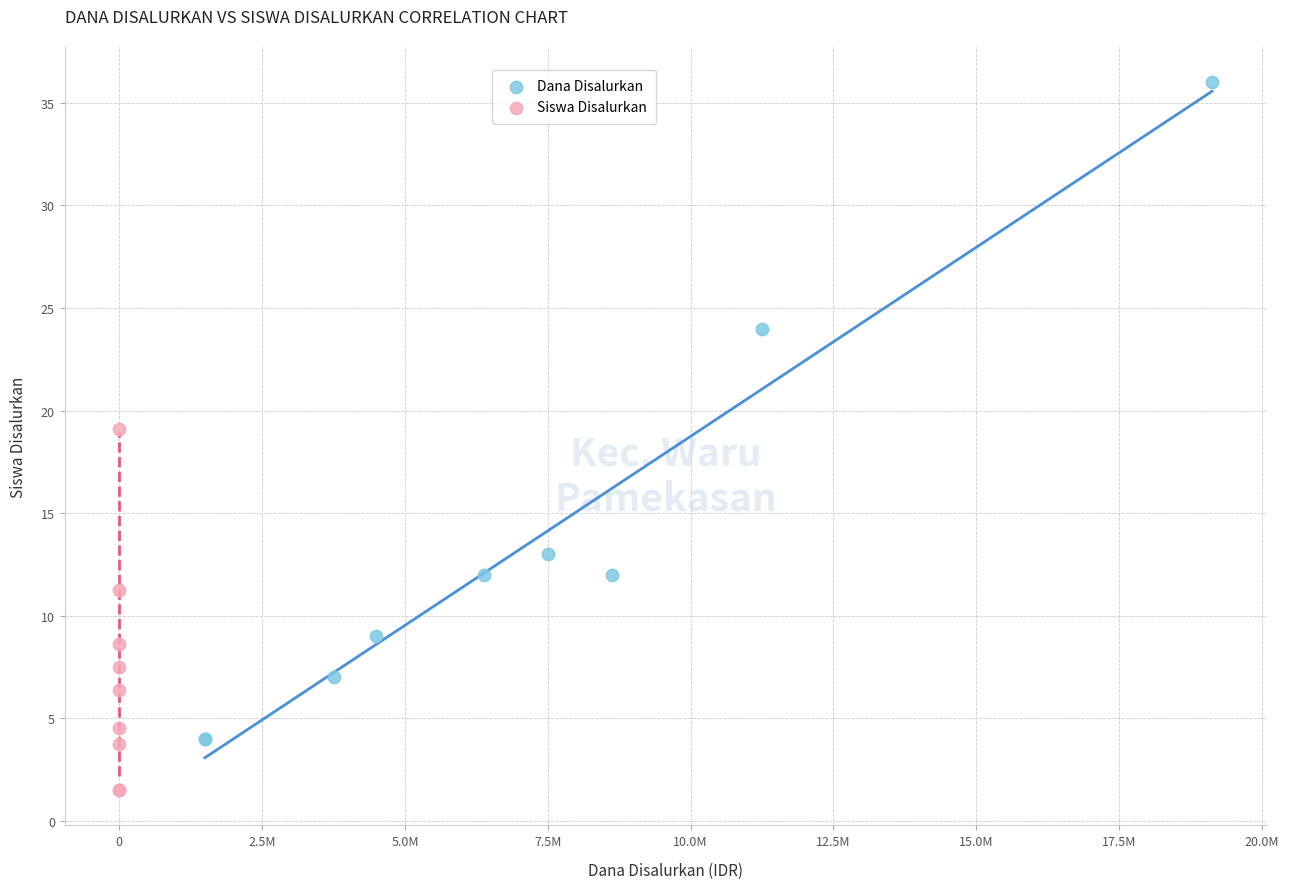

Which series has the largest Y range (max minus min)?

Dana Disalurkan